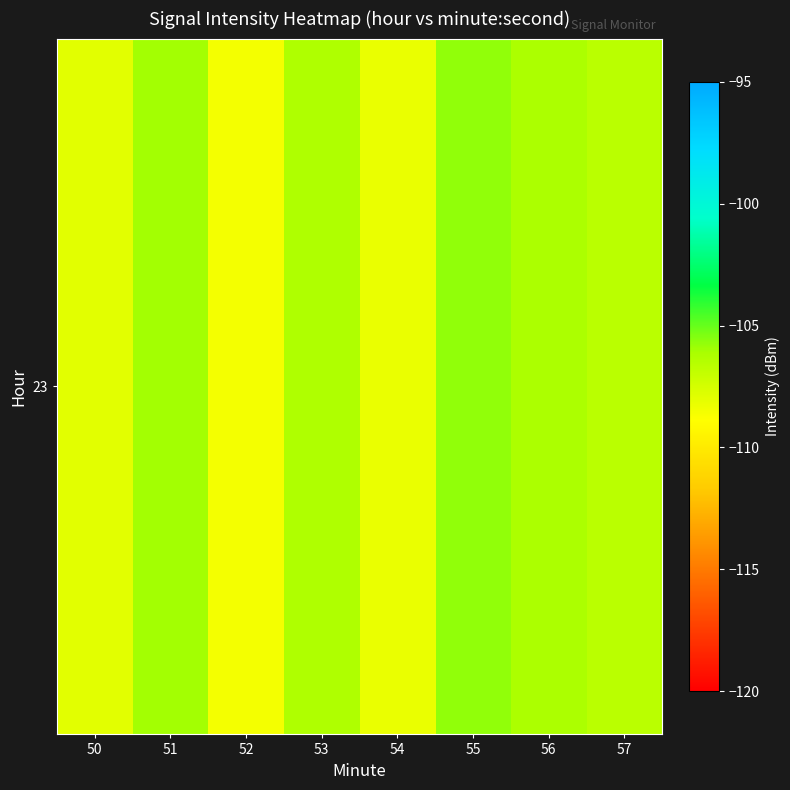

Reading left to right, list all the values displayed in this chart.

50=-107.9	51=-106.0	52=-108.6	53=-106.3	54=-108.2	55=-105.7	56=-106.2	57=-106.7